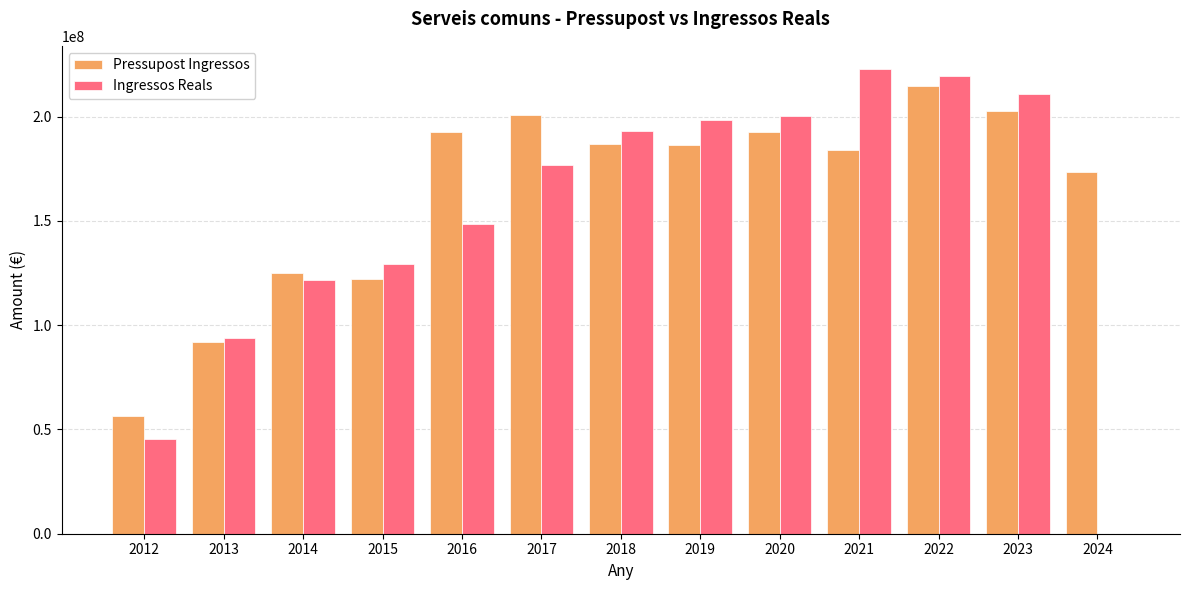

Between 2016 and 2023, which series saw the biggest shift?

Ingressos Reals